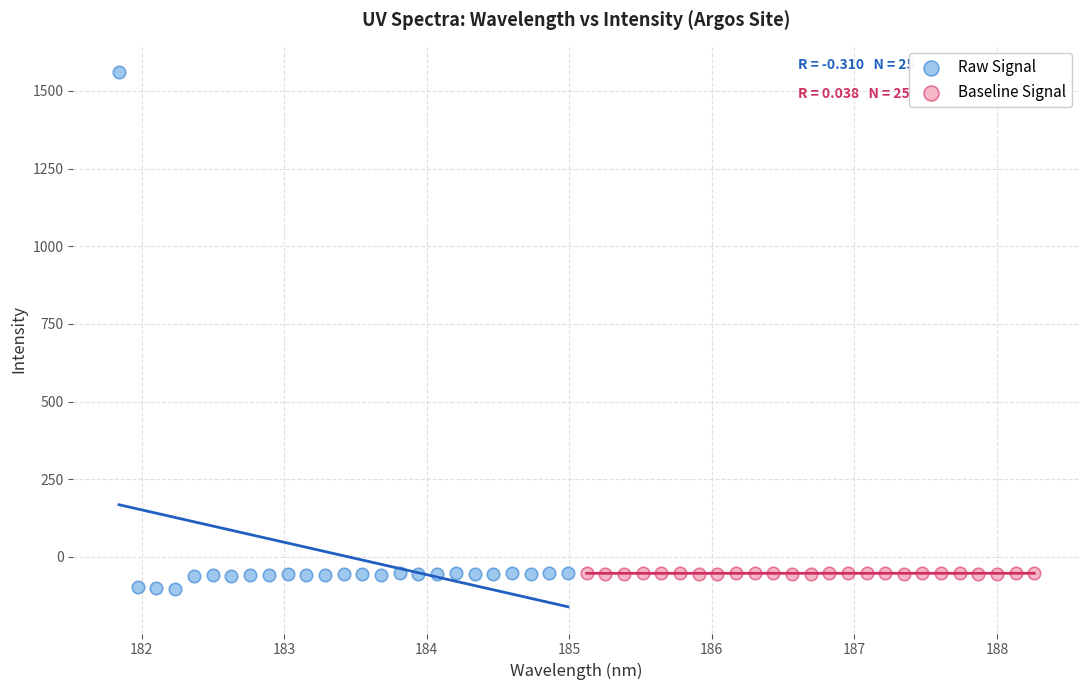

Which series contains the highest Y value?

Raw Signal